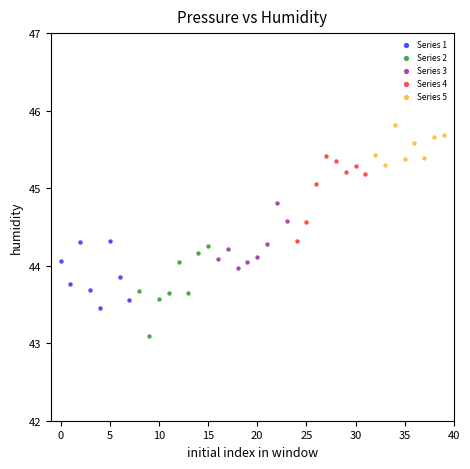

Which series reaches the maximum Y coordinate?

Series 5